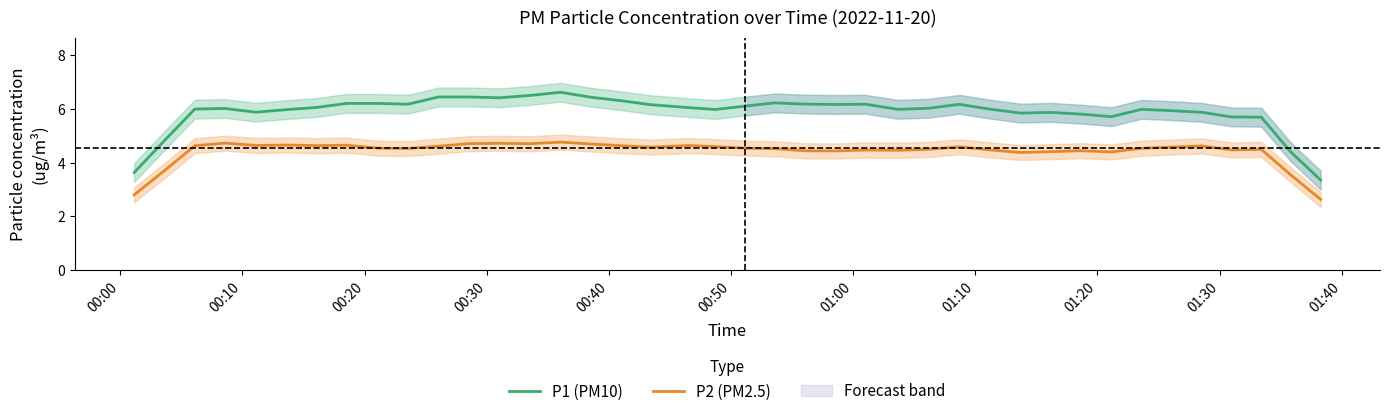

True or false: P1 (PM10) and P2 (PM2.5) cross at least once.

False